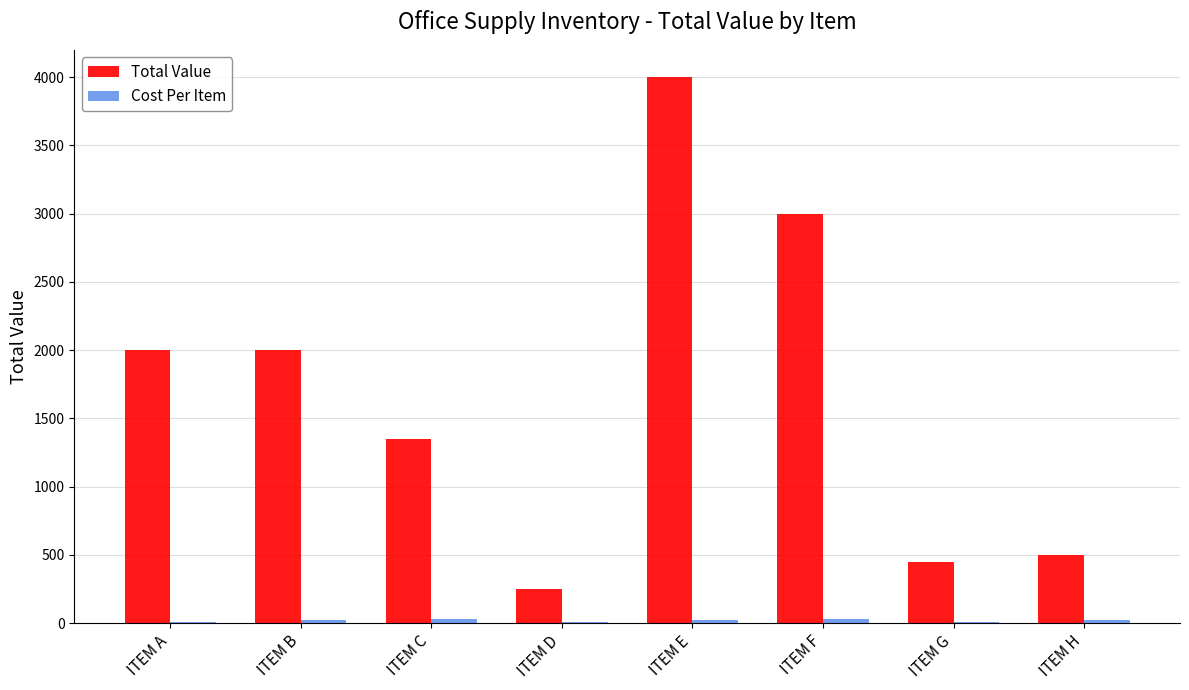

What is the greatest value displayed?

4000